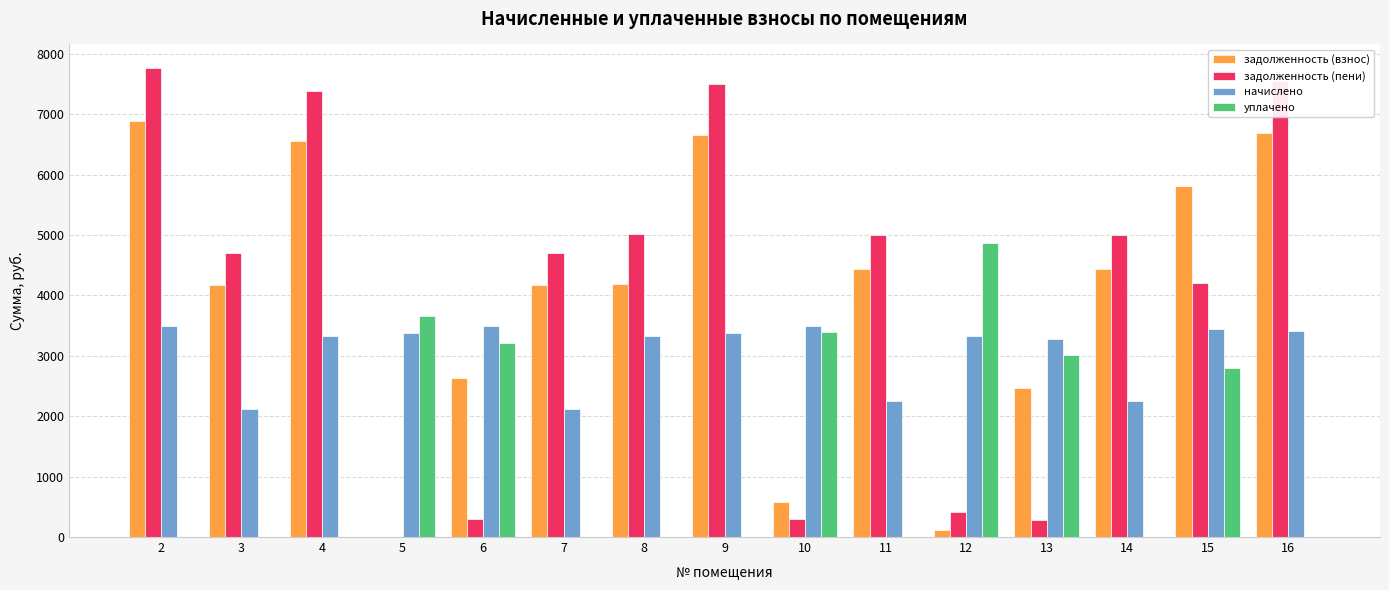

Which series changed the most between 2 and 15?

задолженность (пени)